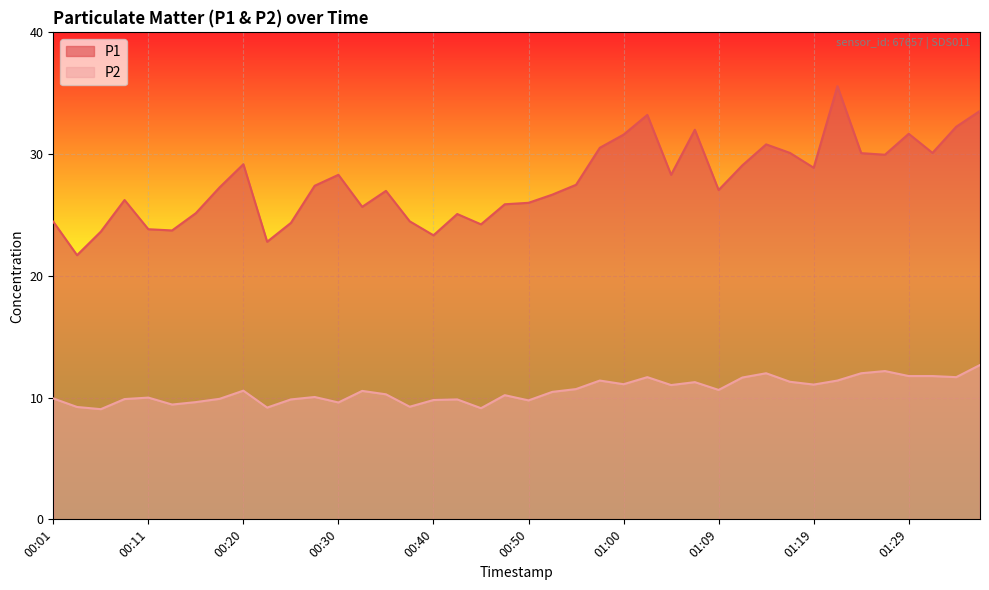

True or false: P1 and P2 cross at least once.

False